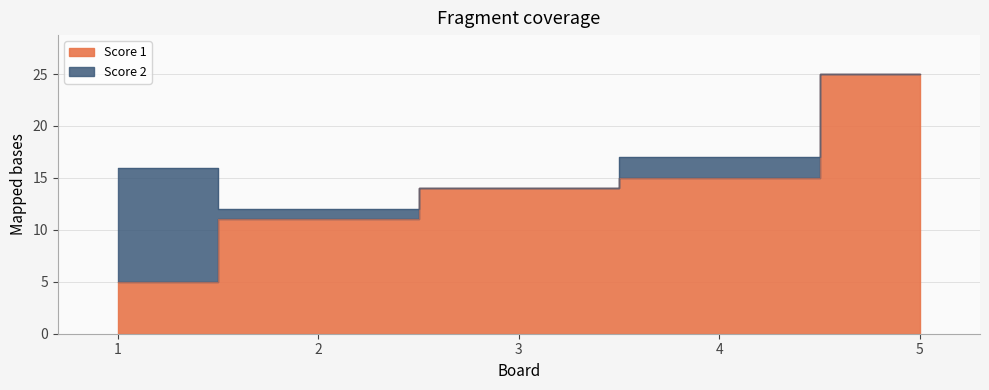

What is the minimum value shown in the chart?

5